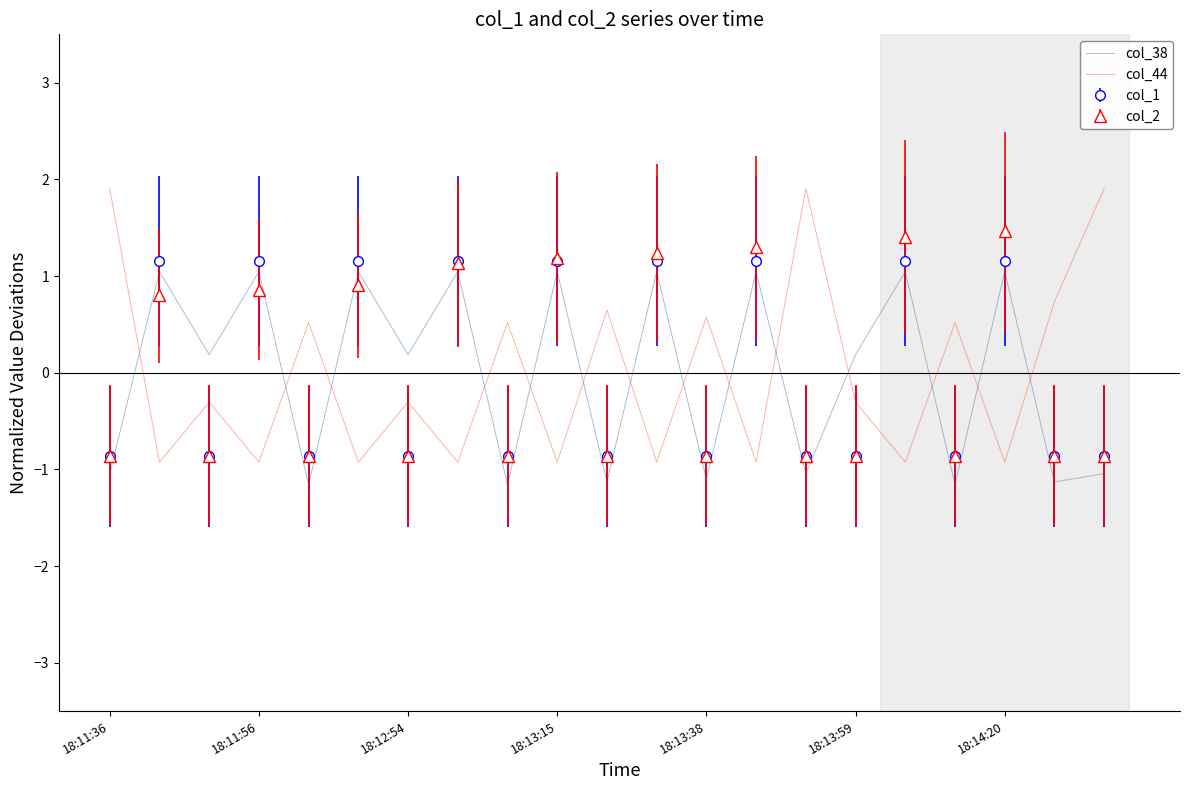

In col_38, how many points are higher than both neighbors (excluding endpoints)?

9